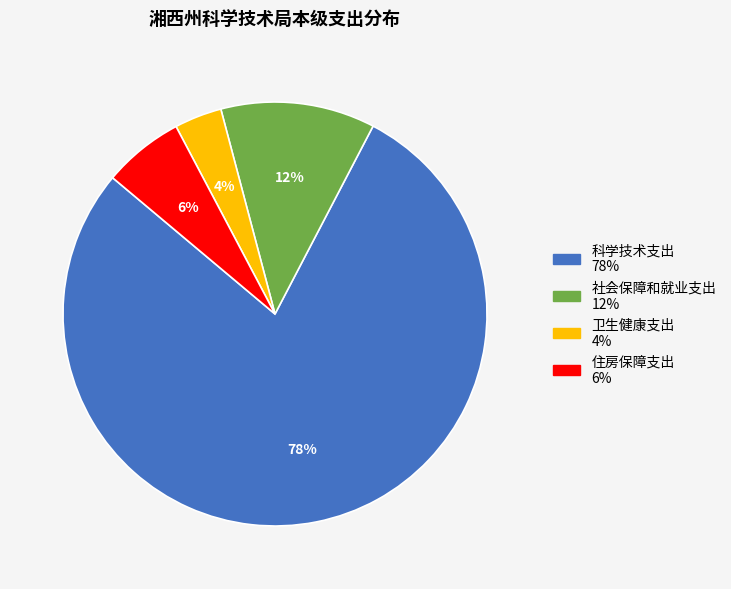

The 社会保障和就业支出 slice represents 12% of the pie. True or false?

True